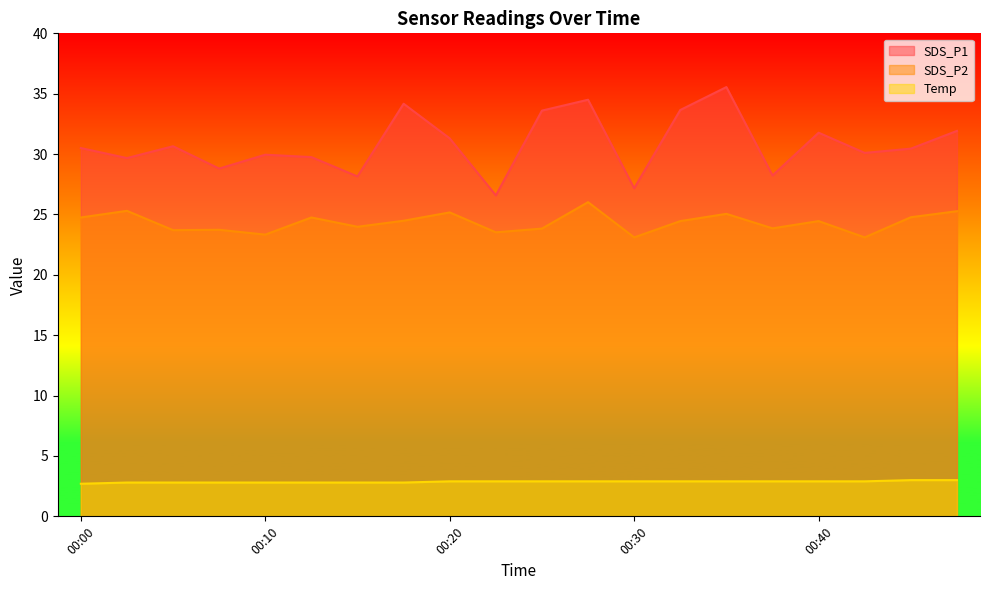

How many Temp values are between 2 and 3?

20